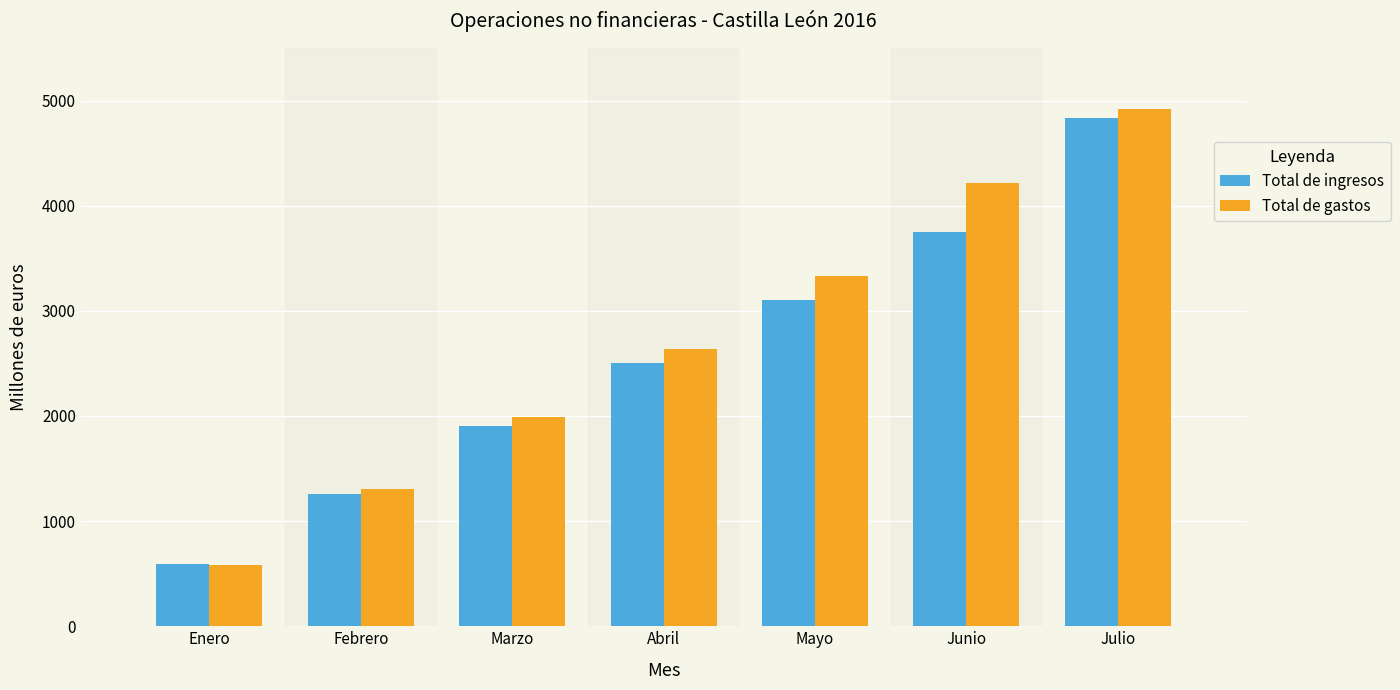

Which series changed the most between Febrero and Marzo?

Total de gastos